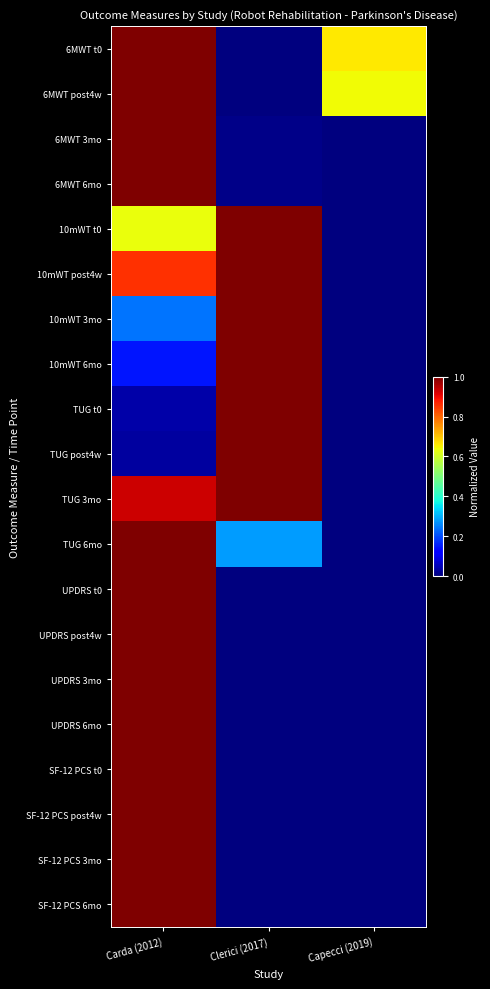

Reading left to right, list all the values displayed in this chart.

6MWT t0: Carda (2012)=1.0	Clerici (2017)=0.0	Capecci (2019)=0.7
6MWT post4w: Carda (2012)=1.0	Clerici (2017)=0.0	Capecci (2019)=0.6
6MWT 3mo: Carda (2012)=1.0	Clerici (2017)=0.0	Capecci (2019)=0.0
6MWT 6mo: Carda (2012)=1.0	Clerici (2017)=0.0	Capecci (2019)=0.0
10mWT t0: Carda (2012)=0.6	Clerici (2017)=1.0	Capecci (2019)=0.0
10mWT post4w: Carda (2012)=0.9	Clerici (2017)=1.0	Capecci (2019)=0.0
10mWT 3mo: Carda (2012)=0.2	Clerici (2017)=1.0	Capecci (2019)=0.0
10mWT 6mo: Carda (2012)=0.1	Clerici (2017)=1.0	Capecci (2019)=0.0
TUG t0: Carda (2012)=0.0	Clerici (2017)=1.0	Capecci (2019)=0.0
TUG post4w: Carda (2012)=0.0	Clerici (2017)=1.0	Capecci (2019)=0.0
TUG 3mo: Carda (2012)=0.9	Clerici (2017)=1.0	Capecci (2019)=0.0
TUG 6mo: Carda (2012)=1.0	Clerici (2017)=0.3	Capecci (2019)=0.0
UPDRS t0: Carda (2012)=1.0	Clerici (2017)=0.0	Capecci (2019)=0.0
UPDRS post4w: Carda (2012)=1.0	Clerici (2017)=0.0	Capecci (2019)=0.0
UPDRS 3mo: Carda (2012)=1.0	Clerici (2017)=0.0	Capecci (2019)=0.0
UPDRS 6mo: Carda (2012)=1.0	Clerici (2017)=0.0	Capecci (2019)=0.0
SF-12 PCS t0: Carda (2012)=1.0	Clerici (2017)=0.0	Capecci (2019)=0.0
SF-12 PCS post4w: Carda (2012)=1.0	Clerici (2017)=0.0	Capecci (2019)=0.0
SF-12 PCS 3mo: Carda (2012)=1.0	Clerici (2017)=0.0	Capecci (2019)=0.0
SF-12 PCS 6mo: Carda (2012)=1.0	Clerici (2017)=0.0	Capecci (2019)=0.0